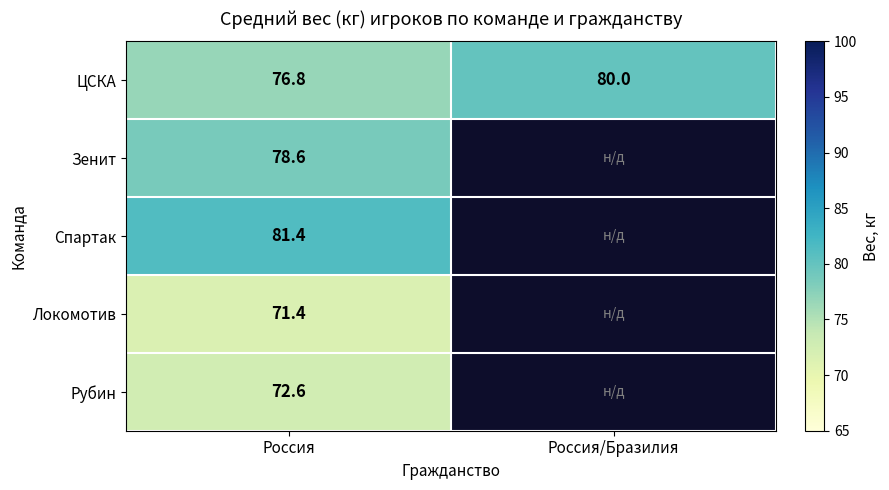

Rank the series at Россия from lowest to highest value.

Локомотив, Рубин, ЦСКА, Зенит, Спартак